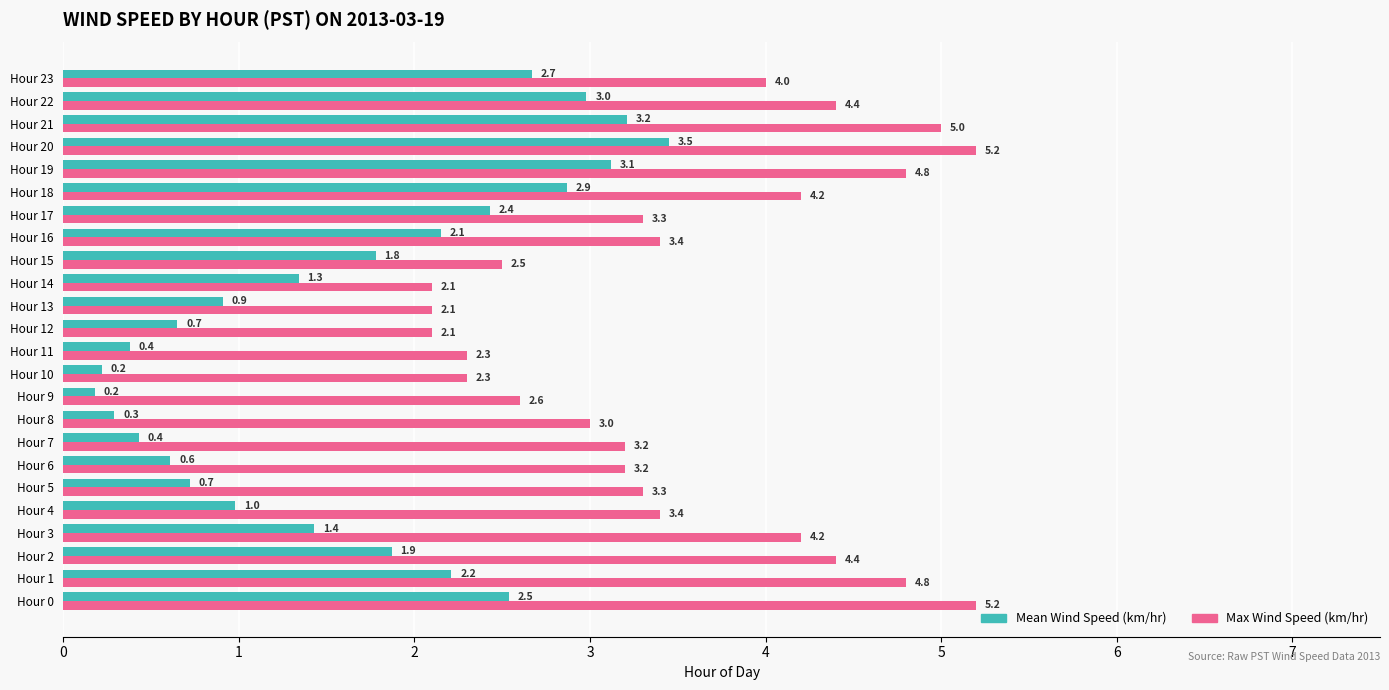

The value of Max Wind Speed (km/hr) at Hour 15 is 2.5. True or false?

True